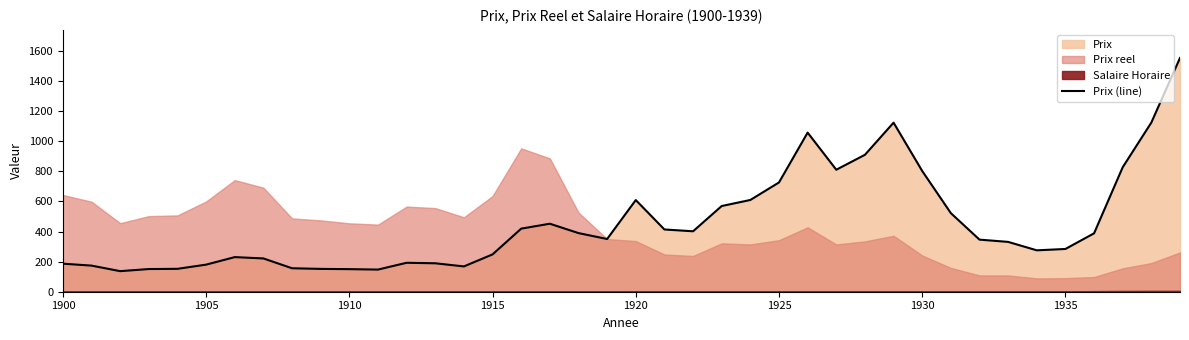

The Prix (line) series shows 608.9 at 1920. True or false?

True